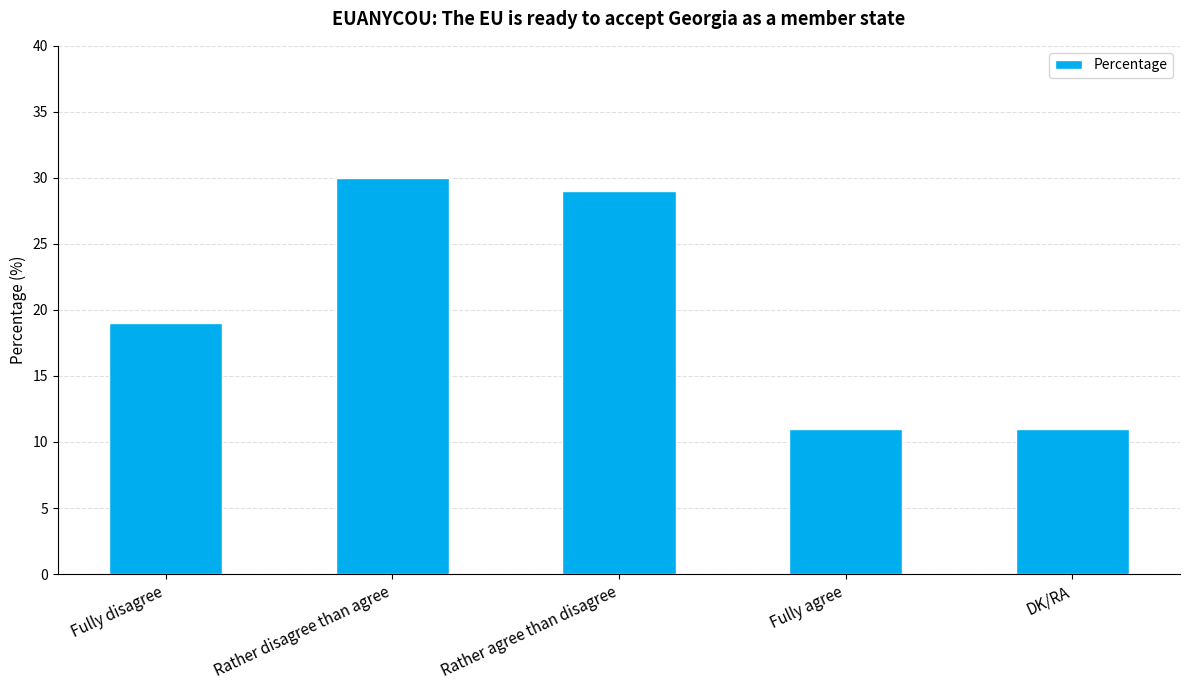

The chart shows a value of 16 at Fully agree. True or false?

False